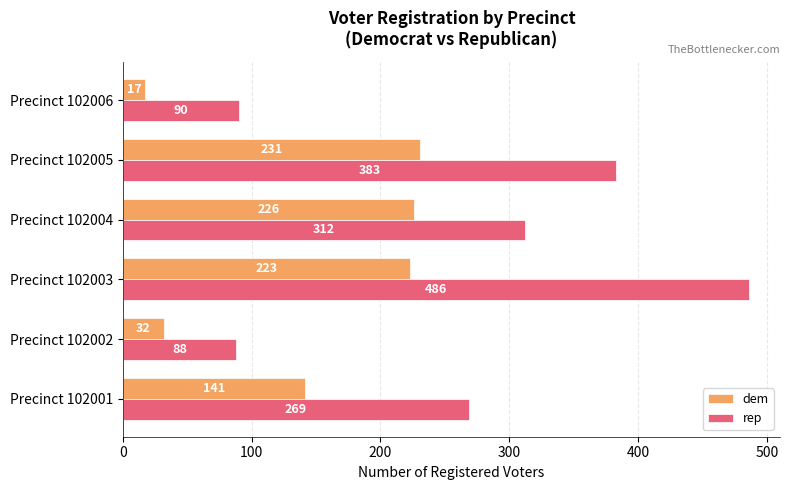

At which label does rep reach its minimum?

Precinct 102002